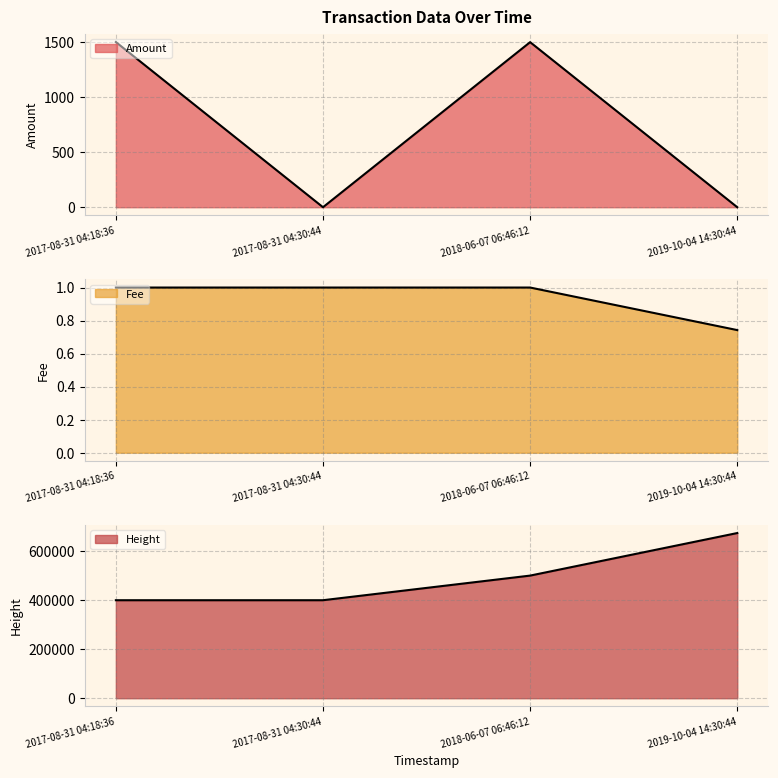

Reading right to left, what are all the values shown in this chart?

Amount: 0.0	1500.0	0.0	1501.0
Fee: 0.7	1.0	1.0	1.0
Height: 671802.0	498720.0	398581.0	398579.0